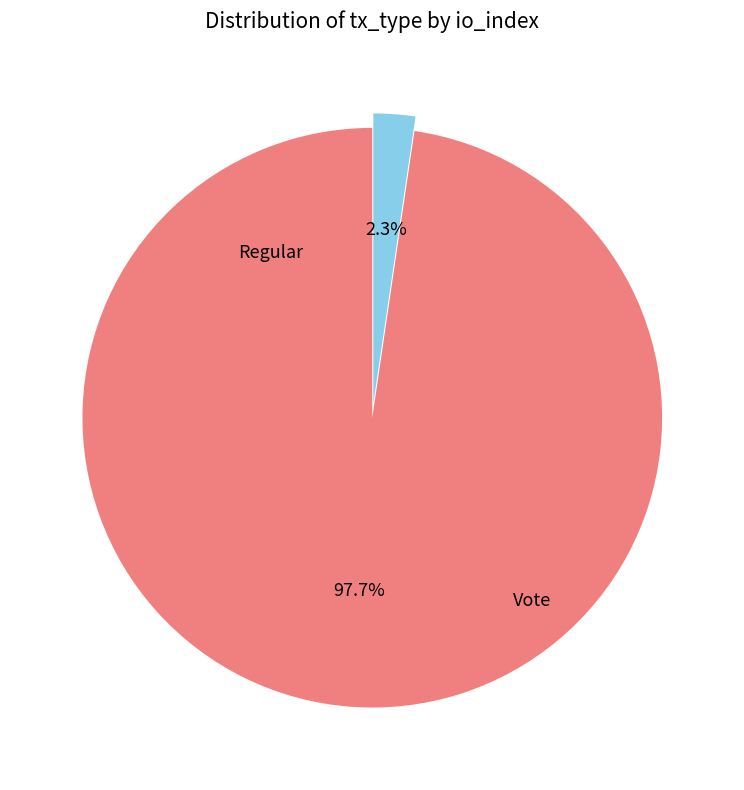

Is there any slice that represents more than half of the pie?

Yes